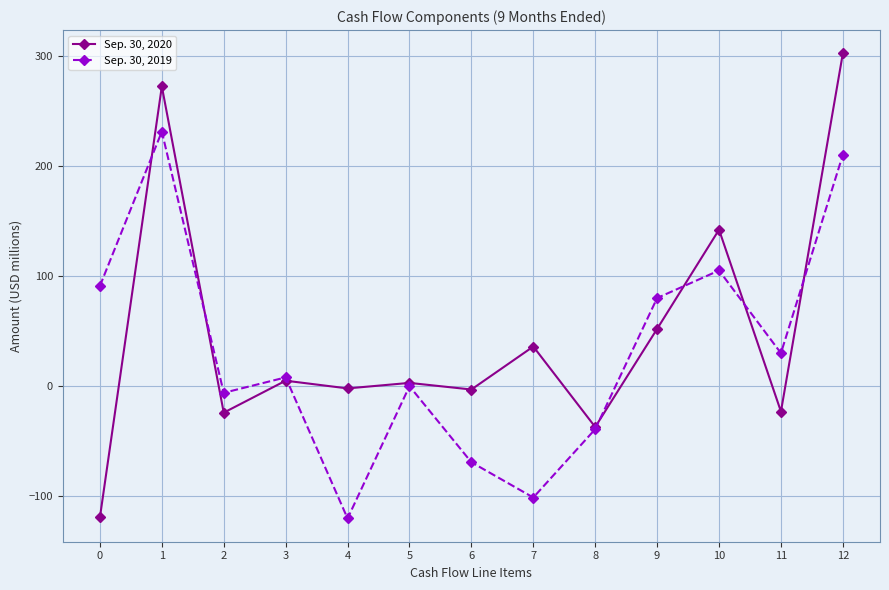

Which series has the widest spread of values?

Sep. 30, 2020